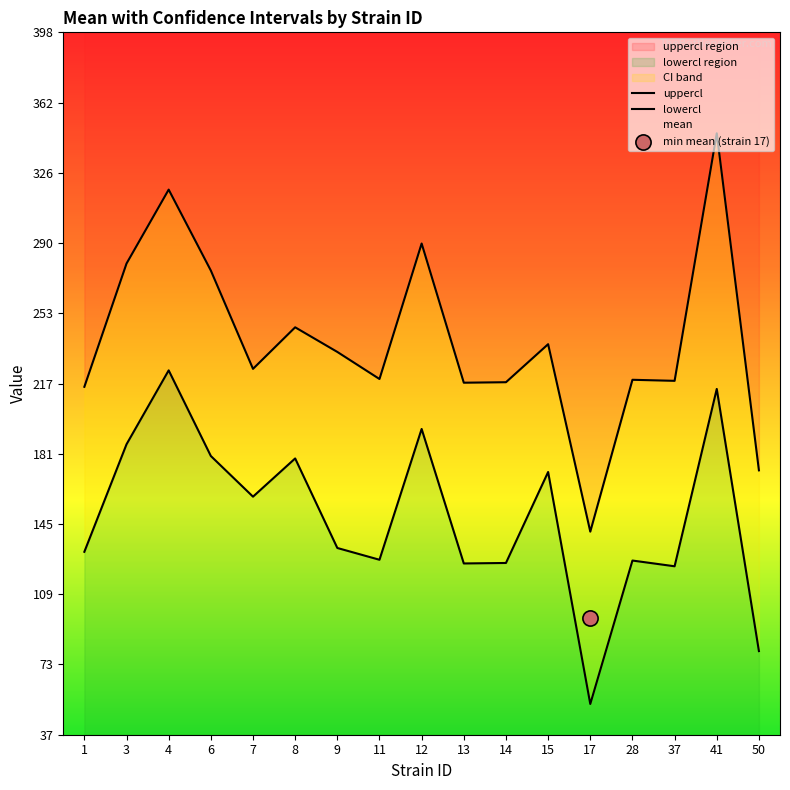

Which series reaches the maximum Y coordinate?

uppercl